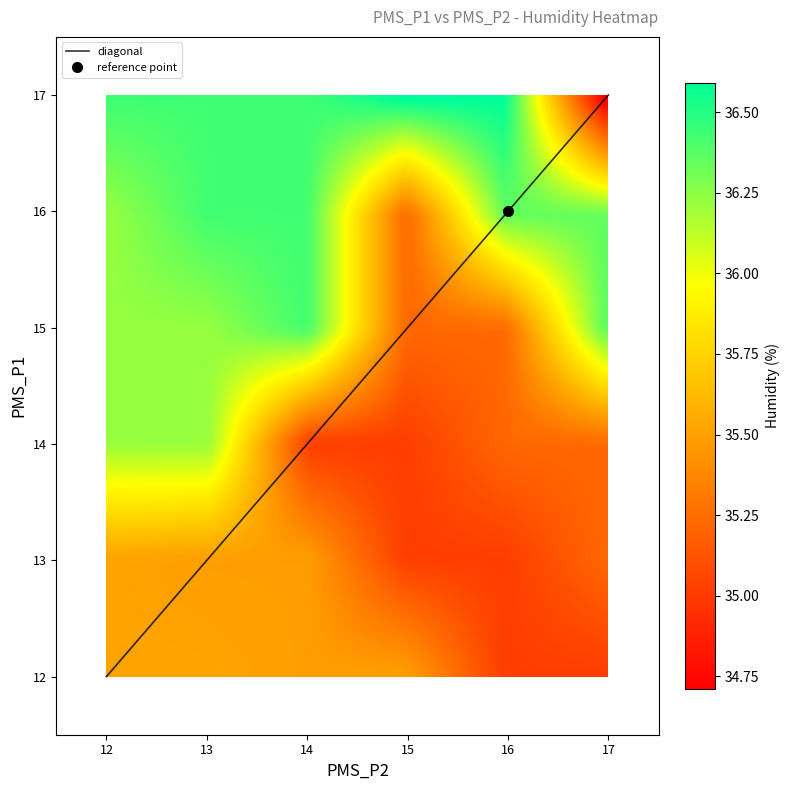

Which series has the widest spread of values?

pms_p1_values